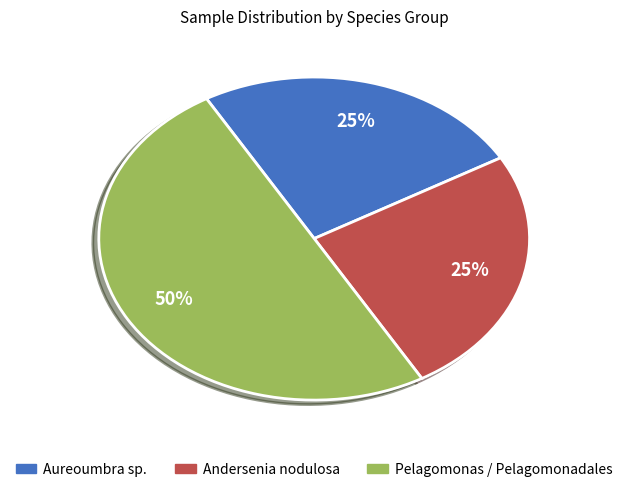

To the nearest percent, what is the difference between the largest and smallest slice percentages?

25%